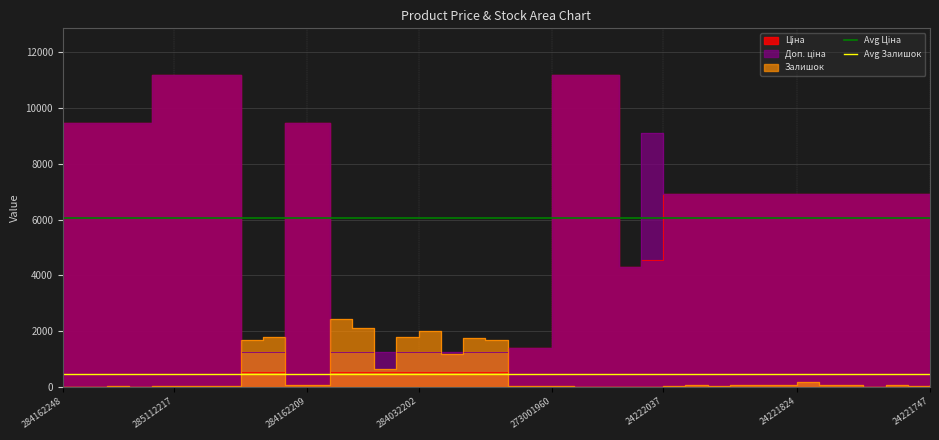

What is the sum of all Avg Залишок values?

898.0